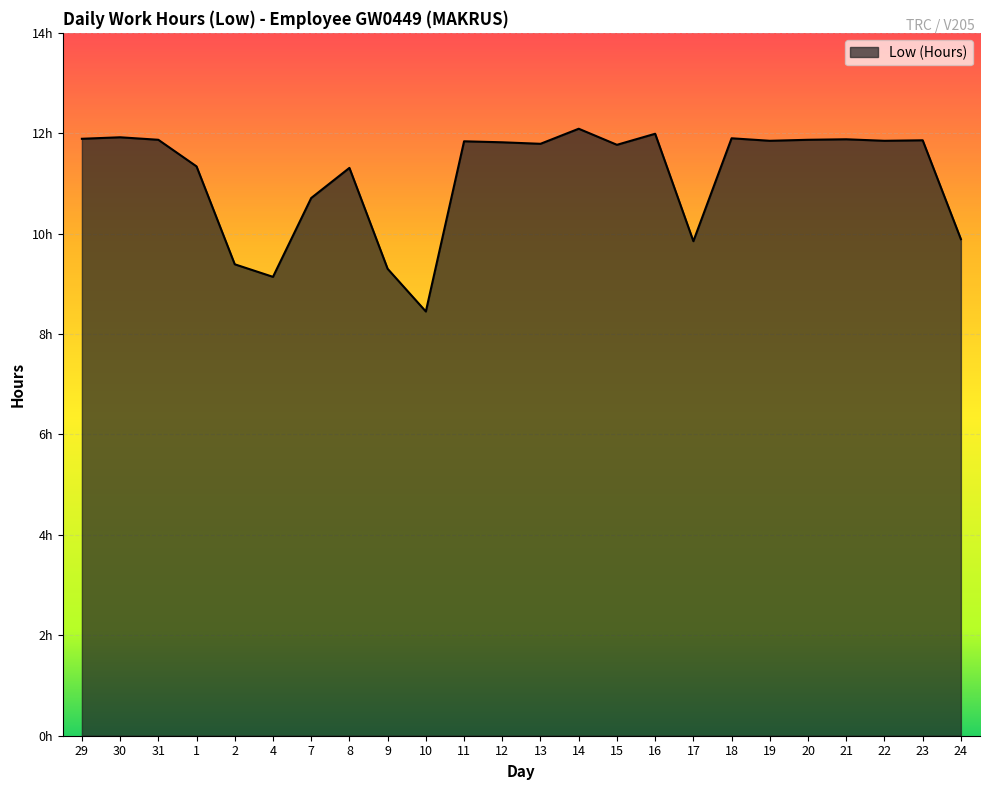

Is this an area chart (filled region under the line)?

Yes